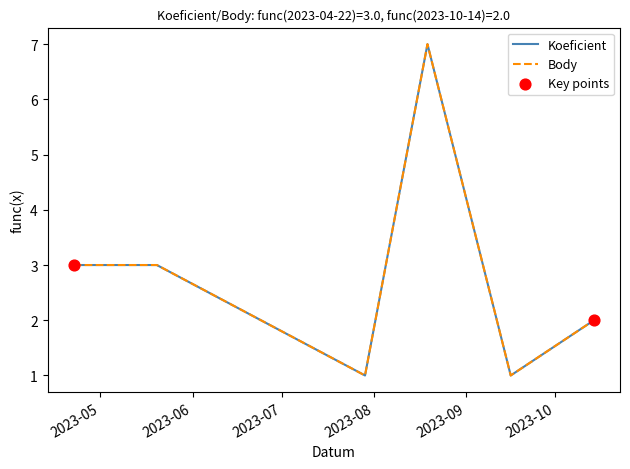

At which category is the sum across all series the highest?

2023-08-19